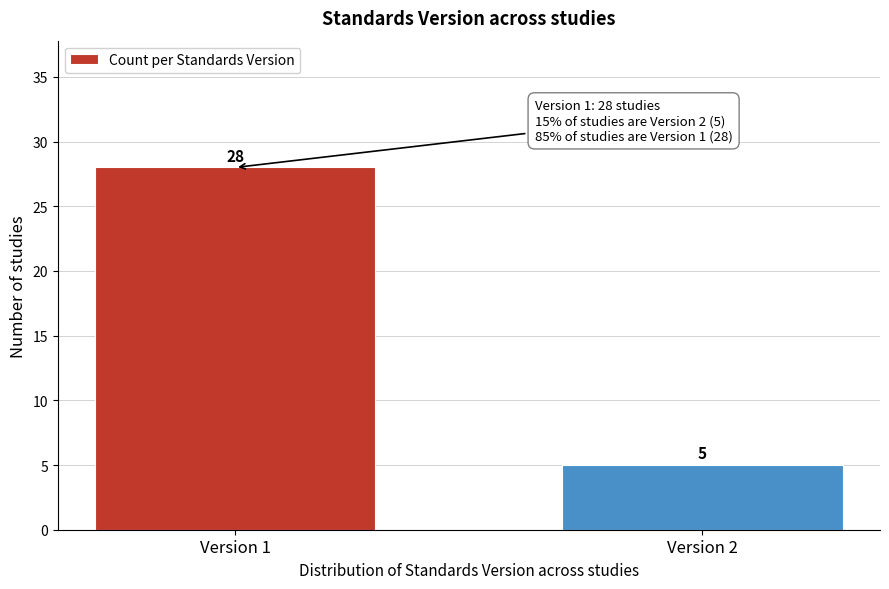

Reading left to right, extract all data points from this chart.

Version 1=28	Version 2=5